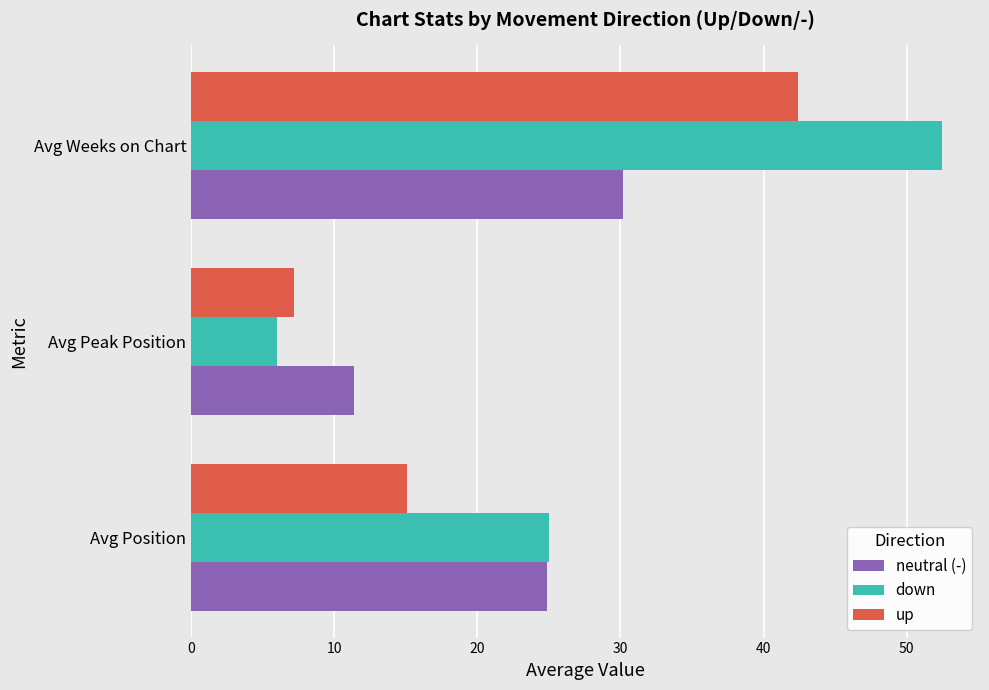

What is the minimum value shown in the chart?

6.0